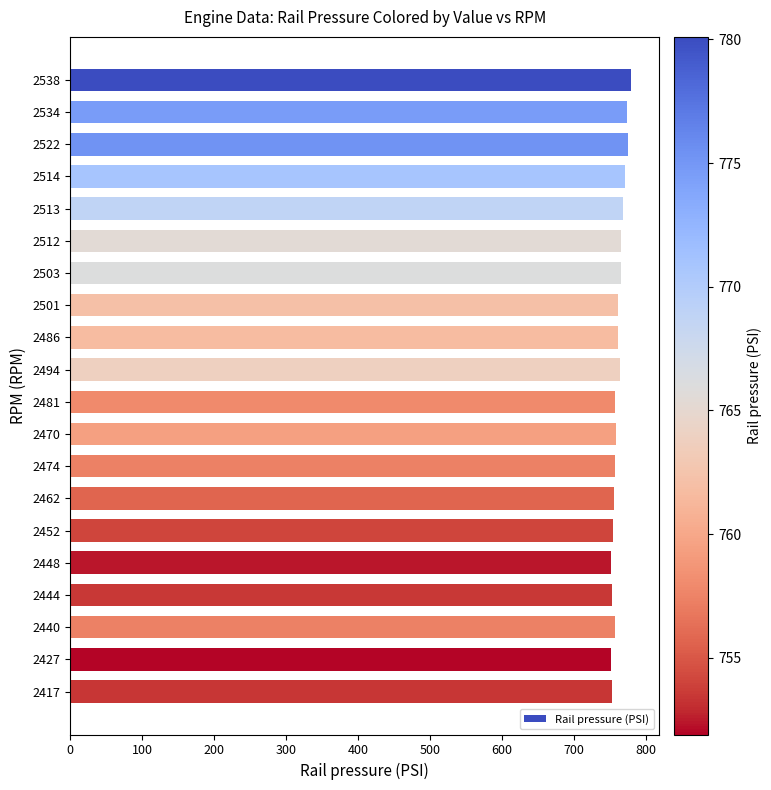

What is the ratio of the value at 2503 to the value at 2470?

1.0